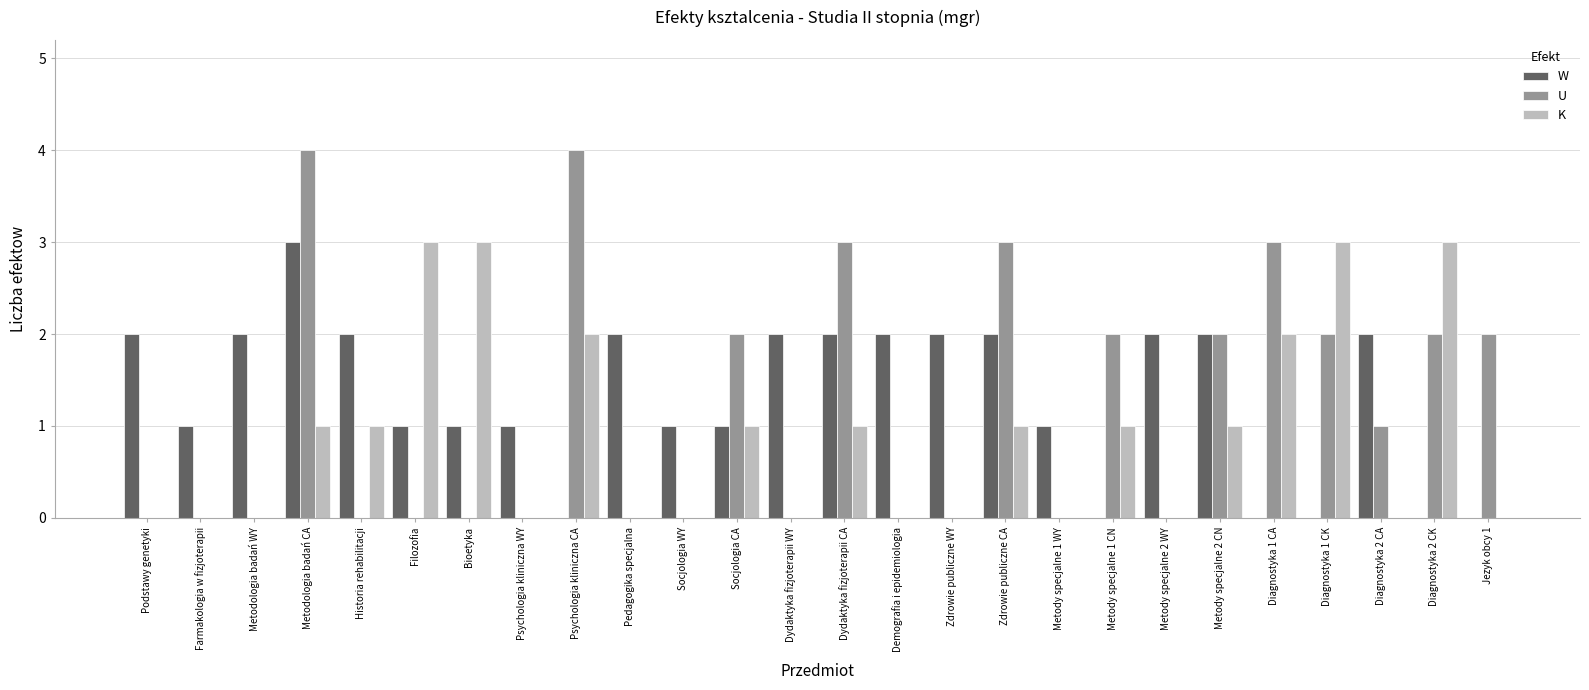

The W series shows 2 at Jezyk obcy 1. True or false?

False